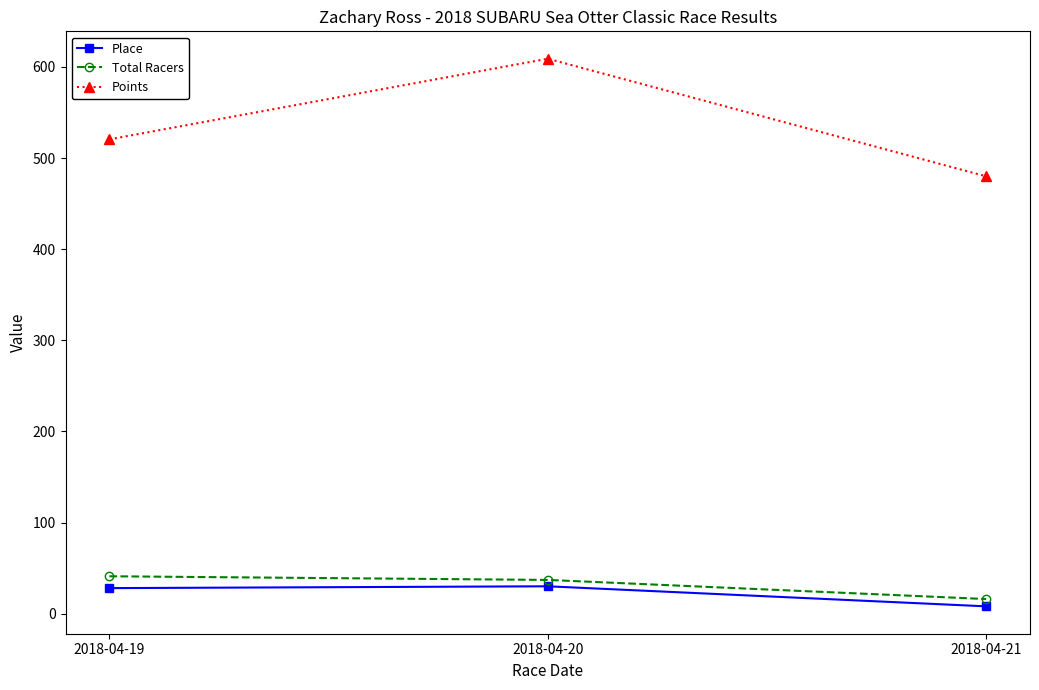

What are all the series names shown in the legend?

Place, Total Racers, Points